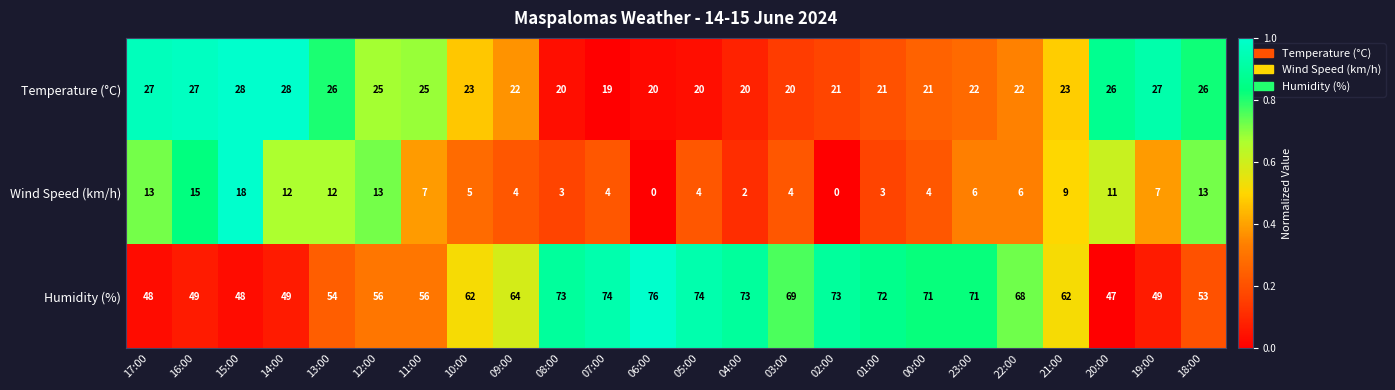

What is the average value of the Wind Speed (km/h) series?

7